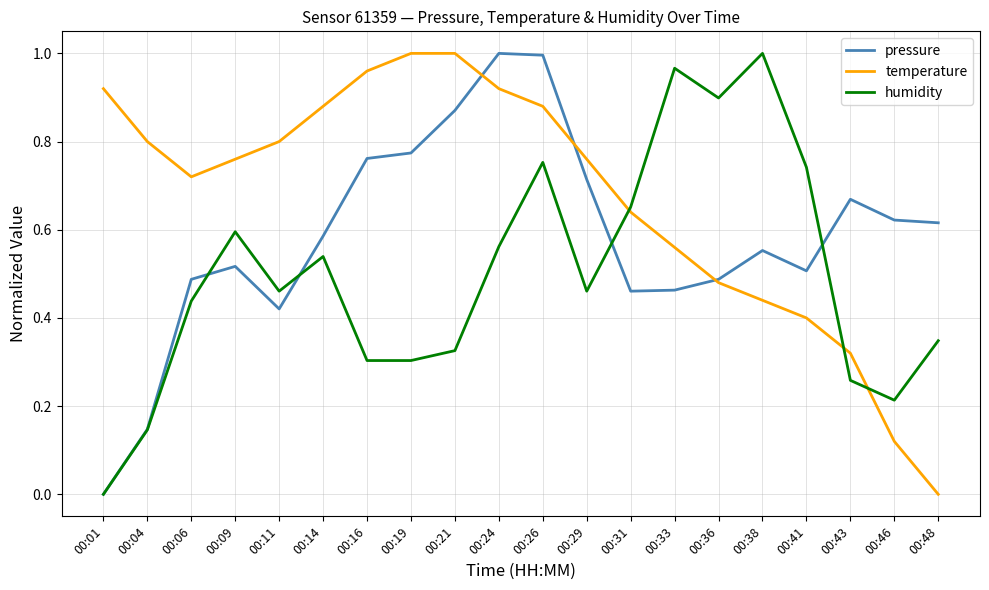

At which category is the sum across all series the highest?

00:26